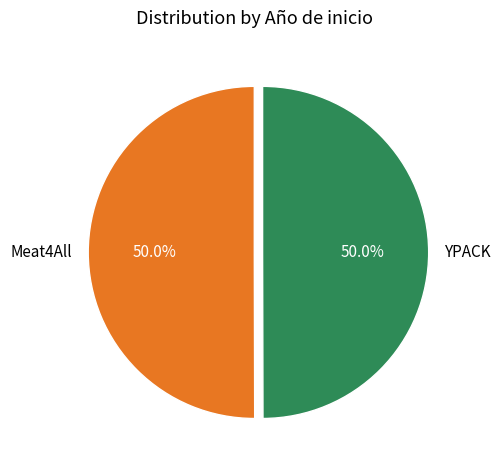

Count the number of slices in the pie.

2